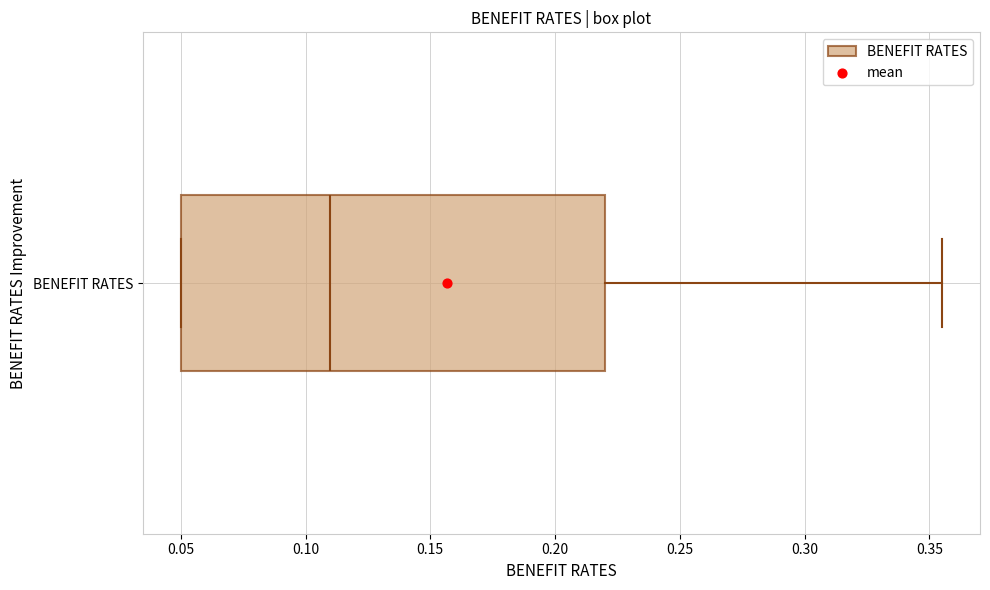

Read this box plot against the x-axis: the position of the median line, the range covered by the box, and the ends of both whiskers. The values are not printed on the chart, so give them approximately, as read against the axis.

median 0.110, box 0.050 to 0.220, whiskers 0.050 to 0.355